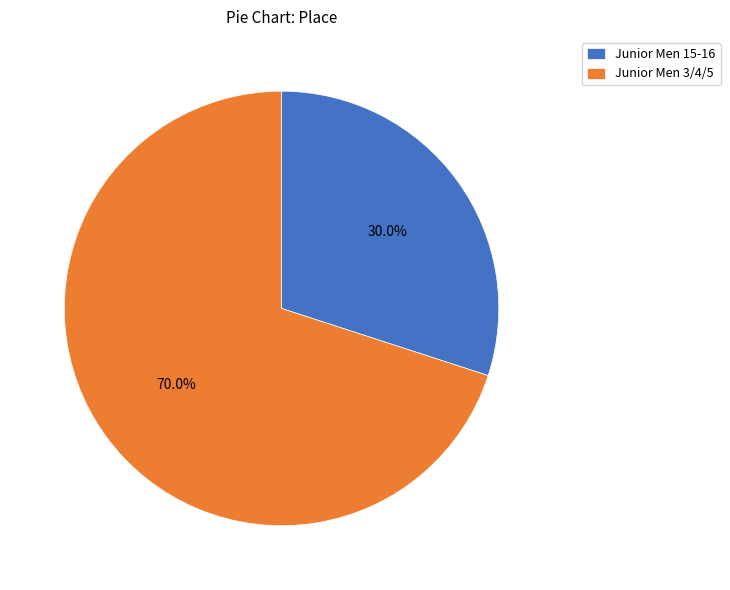

Which slice is the largest?

Junior Men 3/4/5